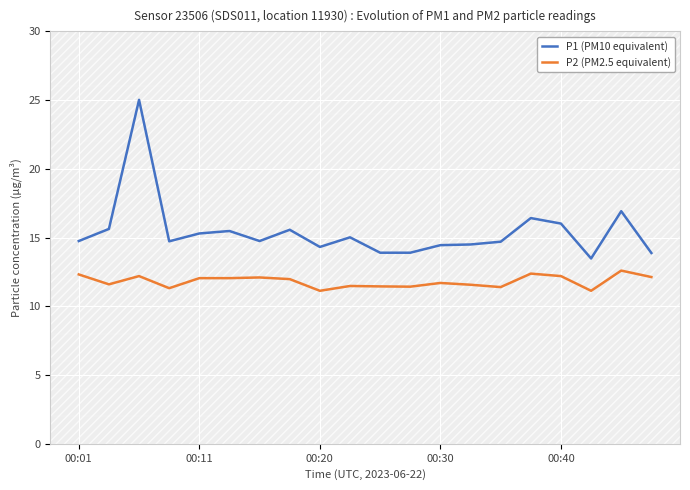

True or false: P2 (PM2.5 equivalent) has a value of 2.6 at 00:20.

False